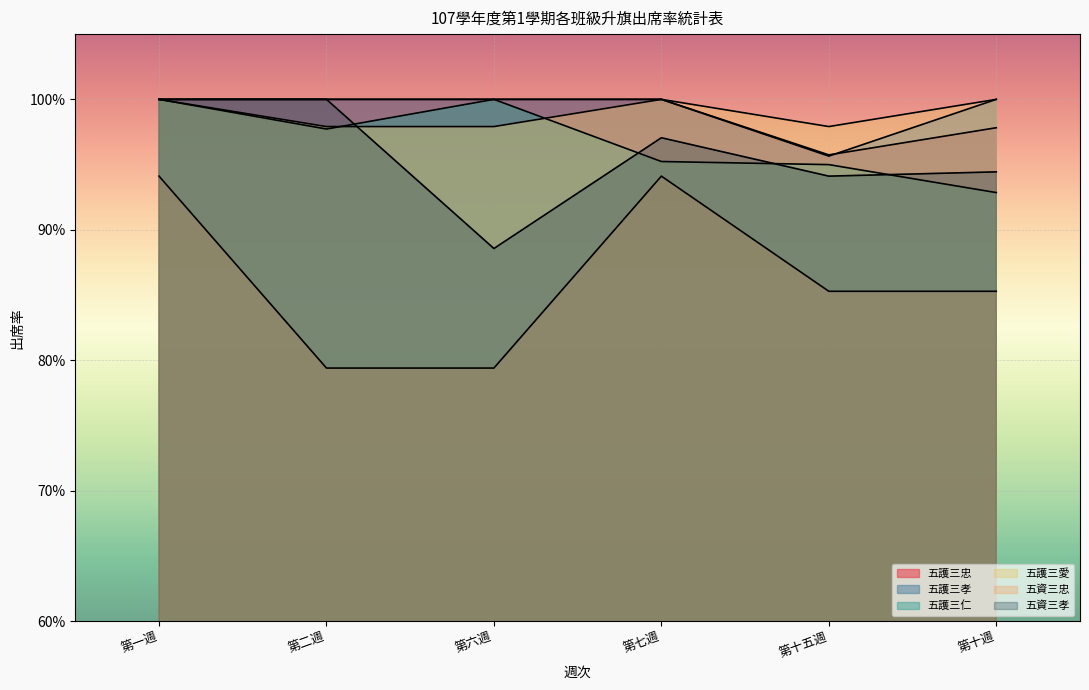

Where is the first local minimum for 五資三孝?

第六週